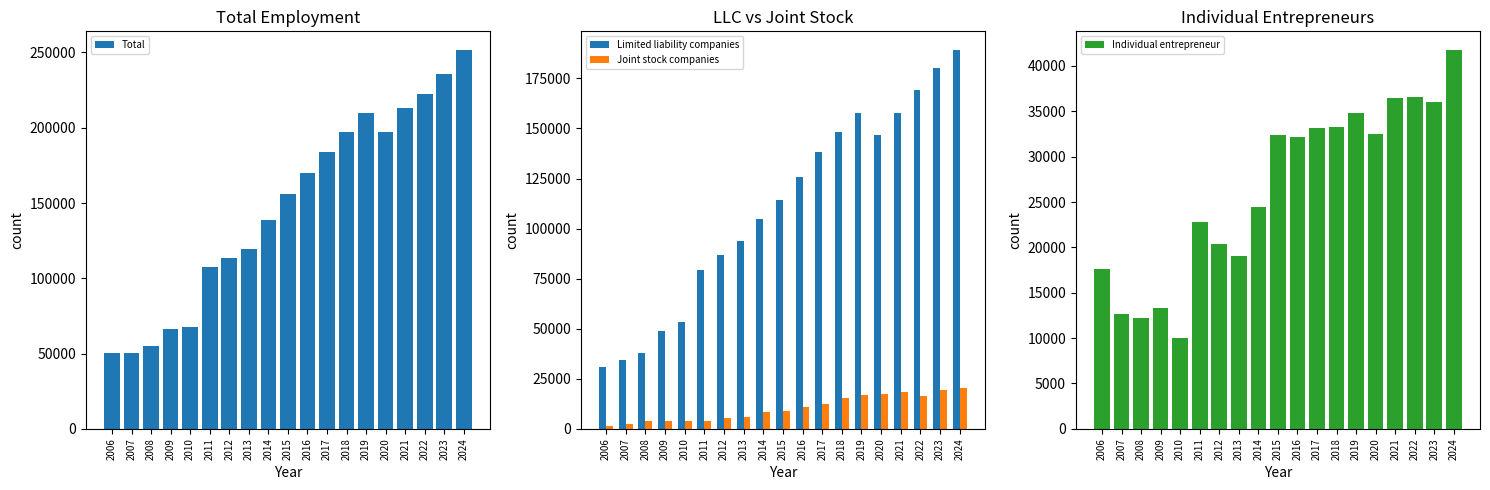

Where is Total nearest to the value 151019?

2015